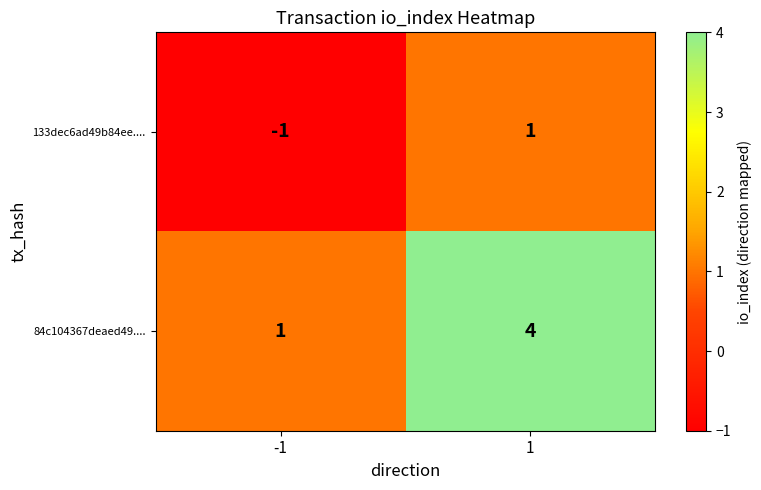

Reading right to left, list all the values displayed in this chart.

133dec6ad49b84ee....: 1=1	-1=-1
84c104367deaed49....: 1=4	-1=1